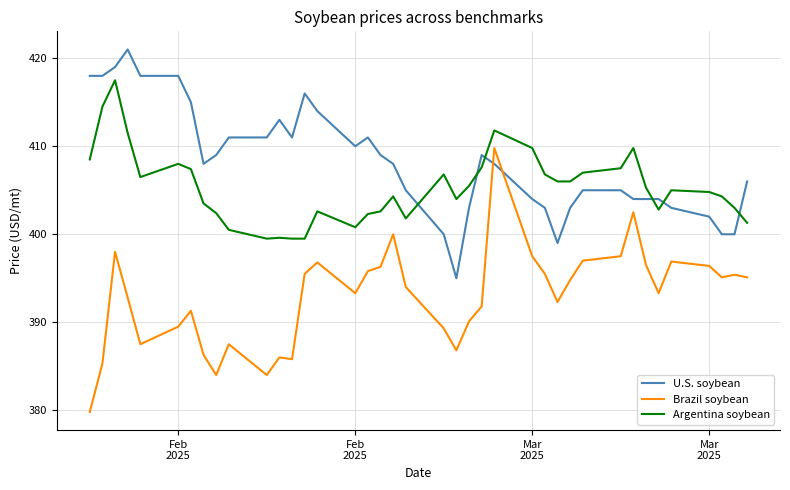

What is the minimum value shown in the chart?

379.8